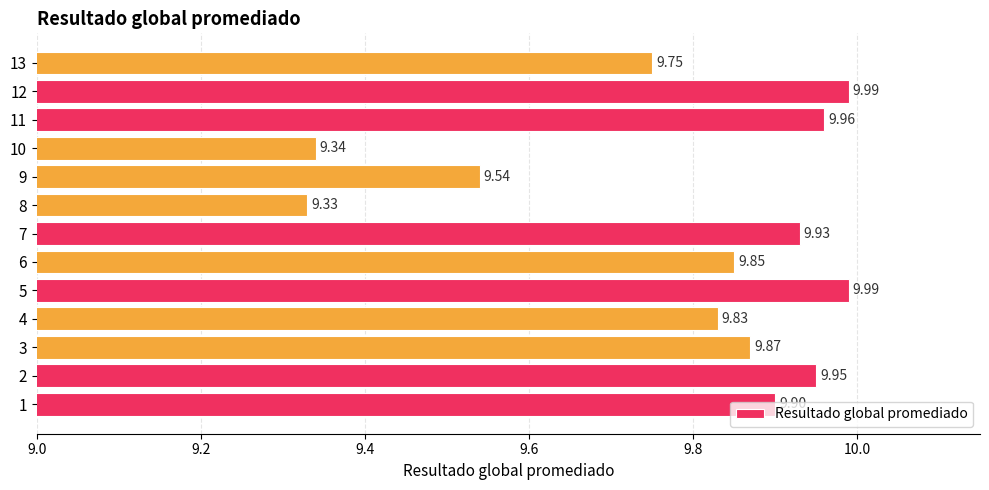

Which has a higher value, 8 or 9?

9